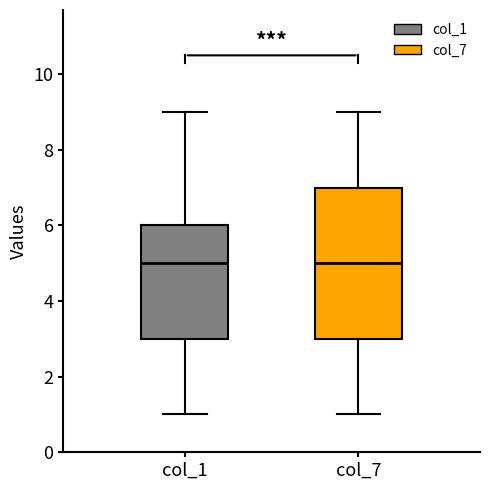

Where does the median line of the box for col_1 sit on the y-axis? The values are not printed on the chart, so give them approximately, as read against the axis.

5